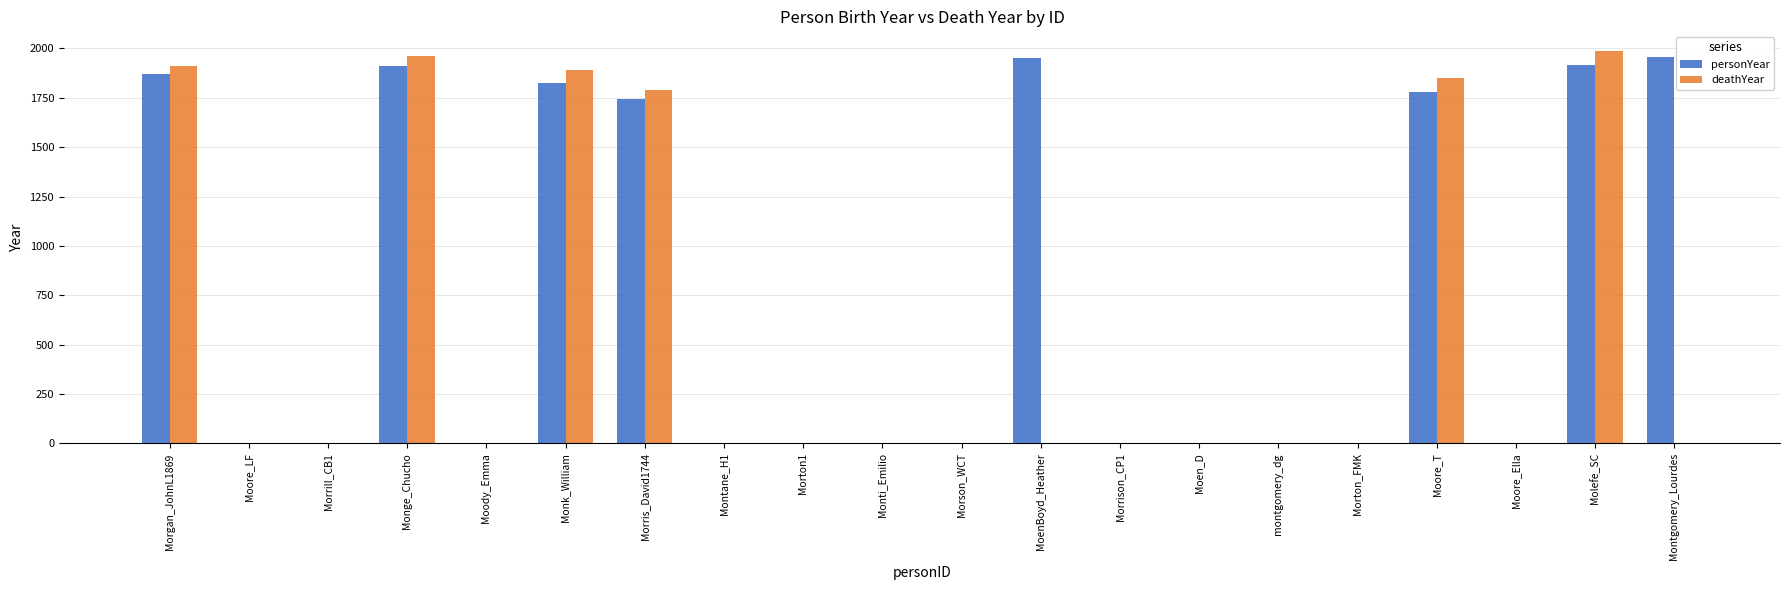

What is the maximum value shown in the chart?

1987